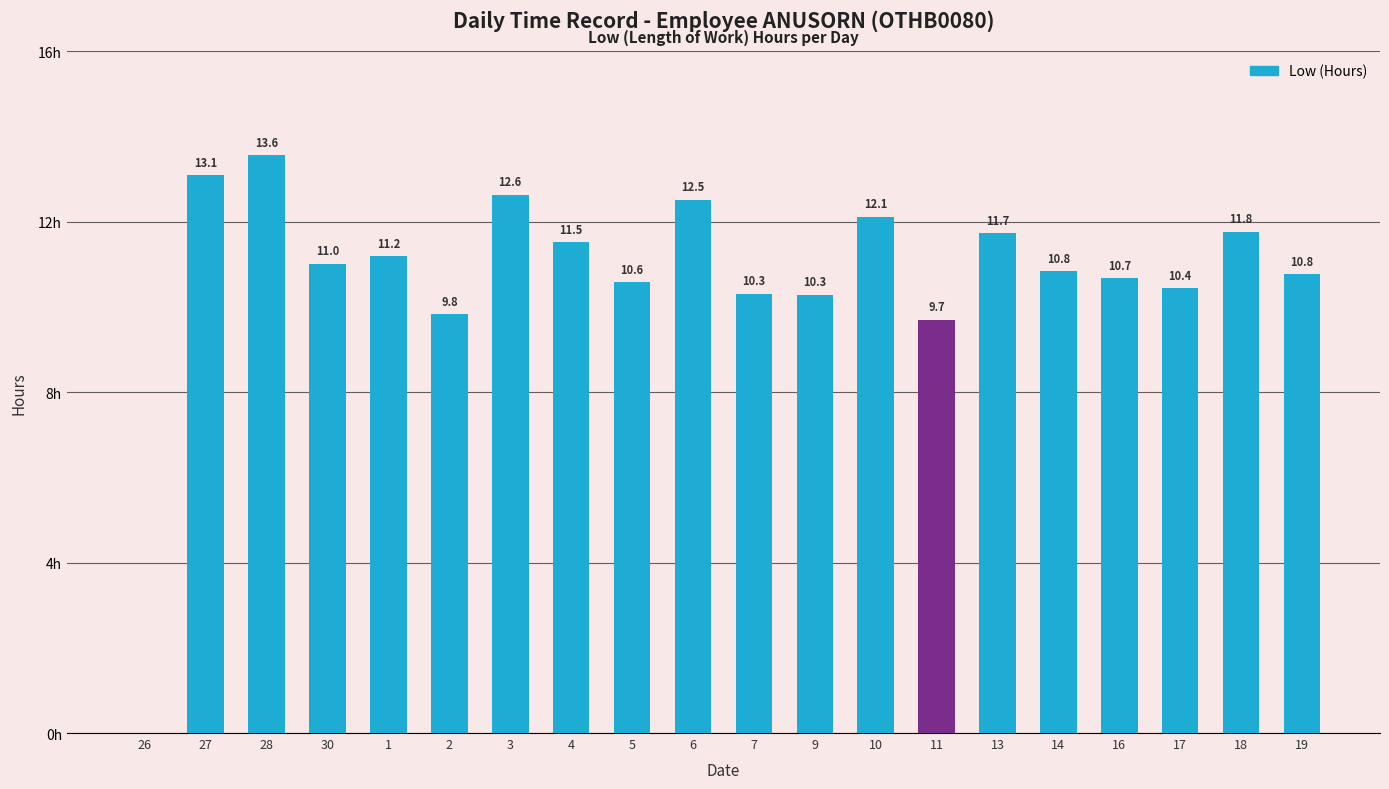

Where does the data first go above 11?

27